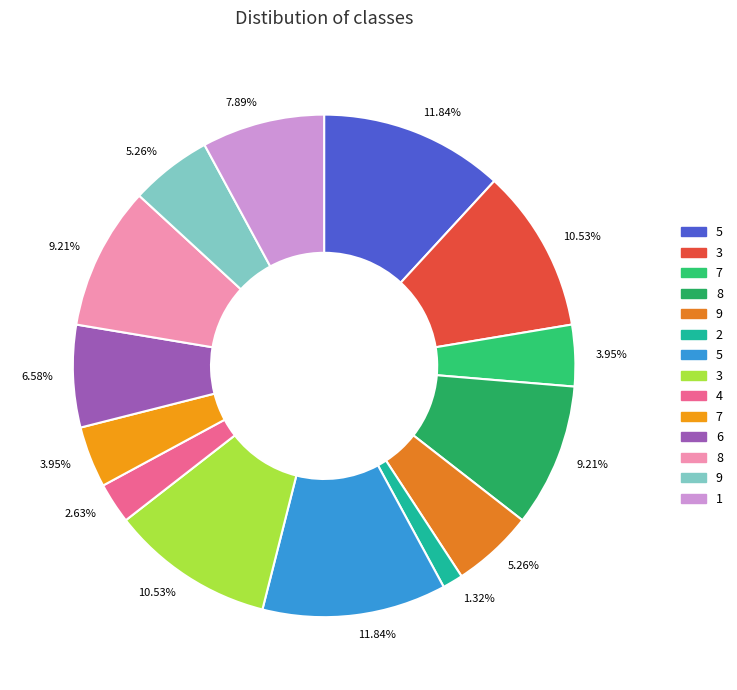

How many segments does this pie chart have?

14